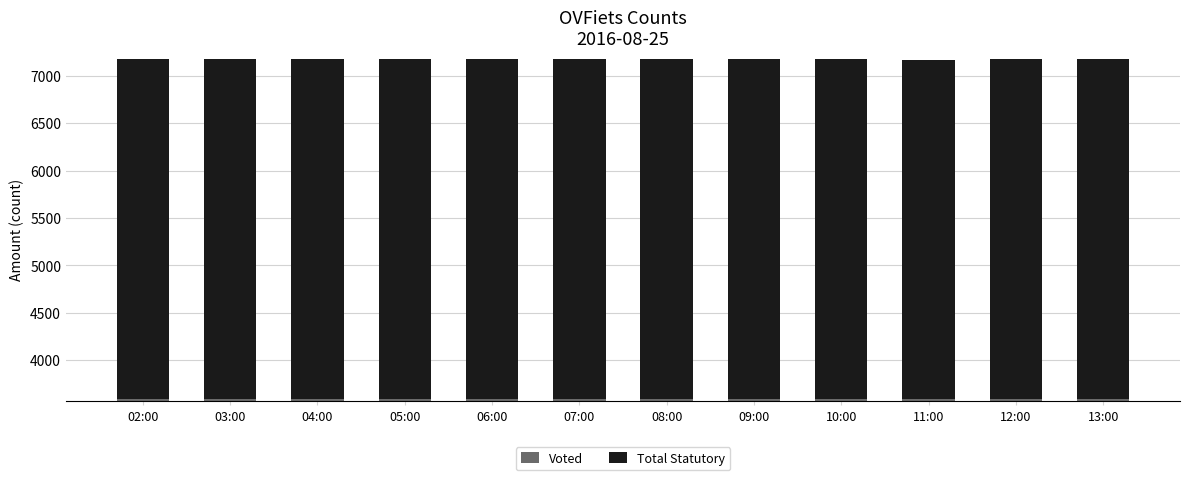

At how many categories does at least one series exceed 3581?

12